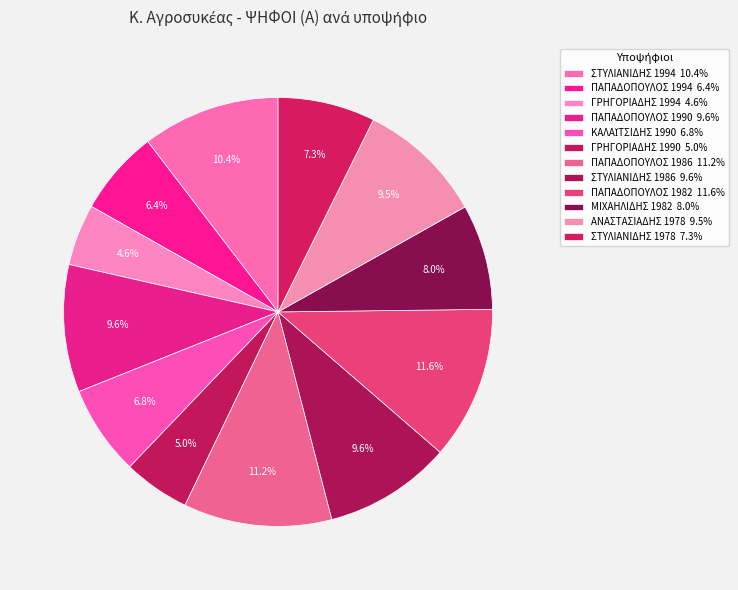

Do ΠΑΠΑΔΟΠΟΥΛΟΣ 1994 and ΜΙΧΑΗΛΙΔΗΣ 1982 together represent more than half of the pie?

No